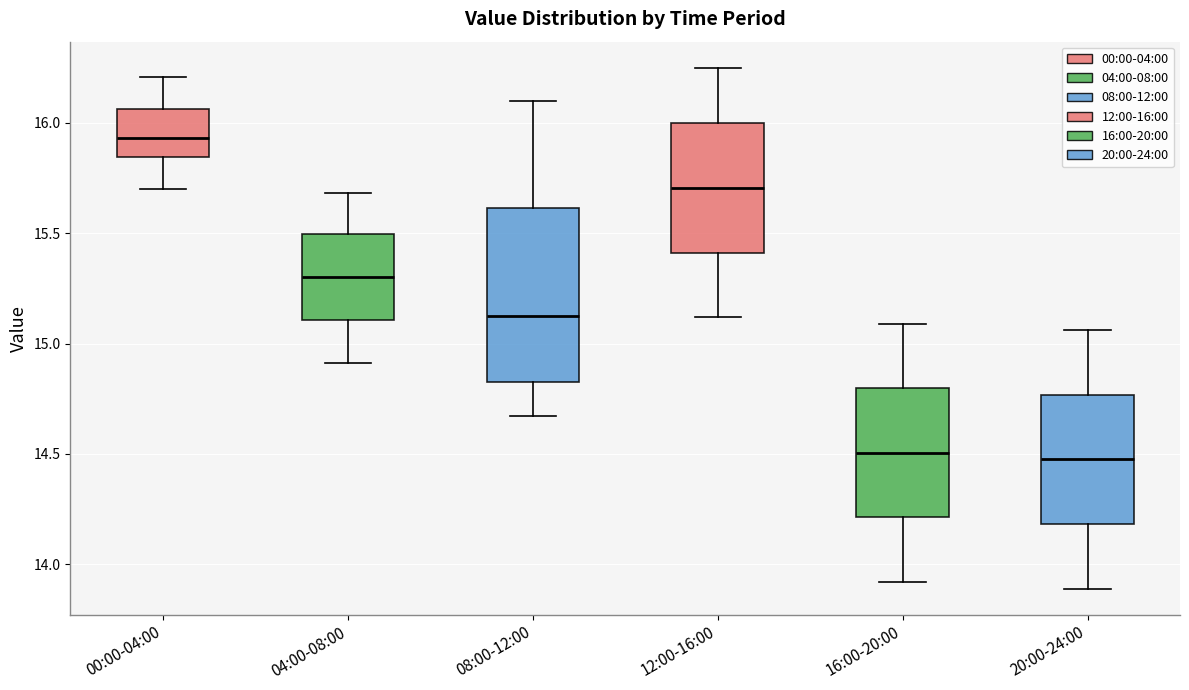

Reading left to right, read every box against the y-axis: the position of its median line, the range the box covers, and the ends of its whiskers. The values are not printed on the chart, so give them approximately, as read against the axis.

00:00-04:00: median 15.95, box 15.85 to 16.05, whiskers 15.70 to 16.20
04:00-08:00: median 15.30, box 15.10 to 15.50, whiskers 14.90 to 15.70
08:00-12:00: median 15.15, box 14.85 to 15.60, whiskers 14.65 to 16.10
12:00-16:00: median 15.70, box 15.40 to 16.00, whiskers 15.10 to 16.25
16:00-20:00: median 14.50, box 14.20 to 14.80, whiskers 13.90 to 15.10
20:00-24:00: median 14.50, box 14.20 to 14.75, whiskers 13.90 to 15.05